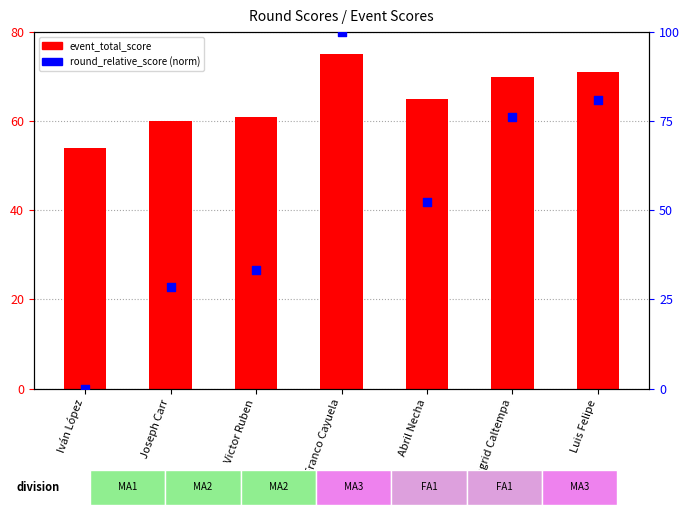

Which series reaches the minimum Y coordinate?

round_relative_score (normalized)